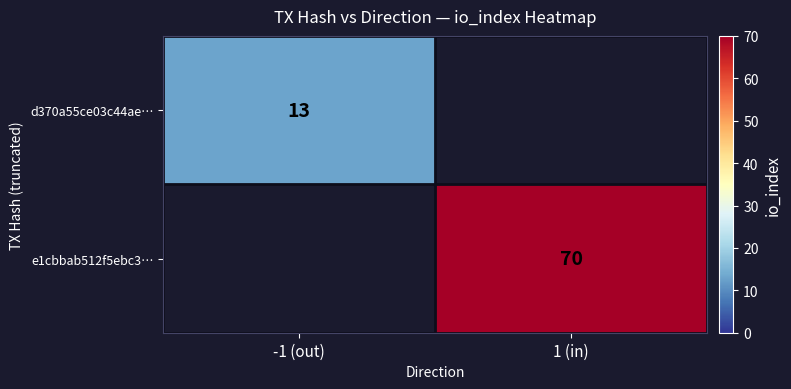

The d370a55ce03c44ae… series shows 13 at -1 (out). True or false?

True